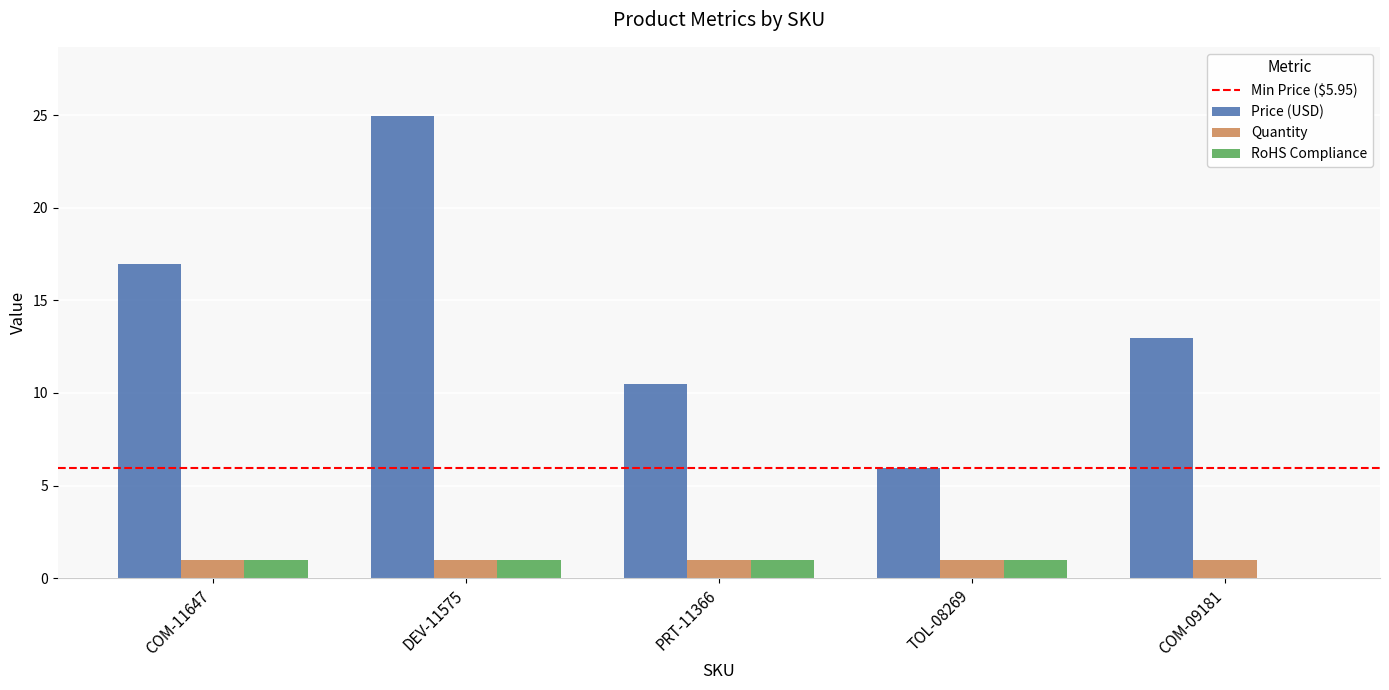

What value does the Quantity series have at TOL-08269?

1.0